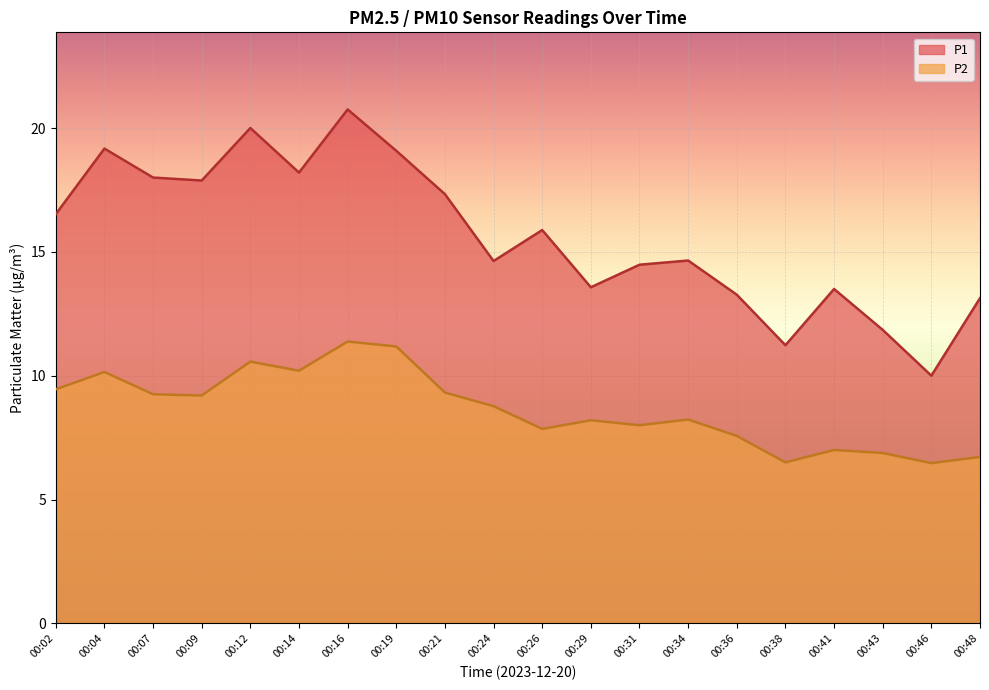

In P2, how many points are lower than both neighbors (excluding endpoints)?

6